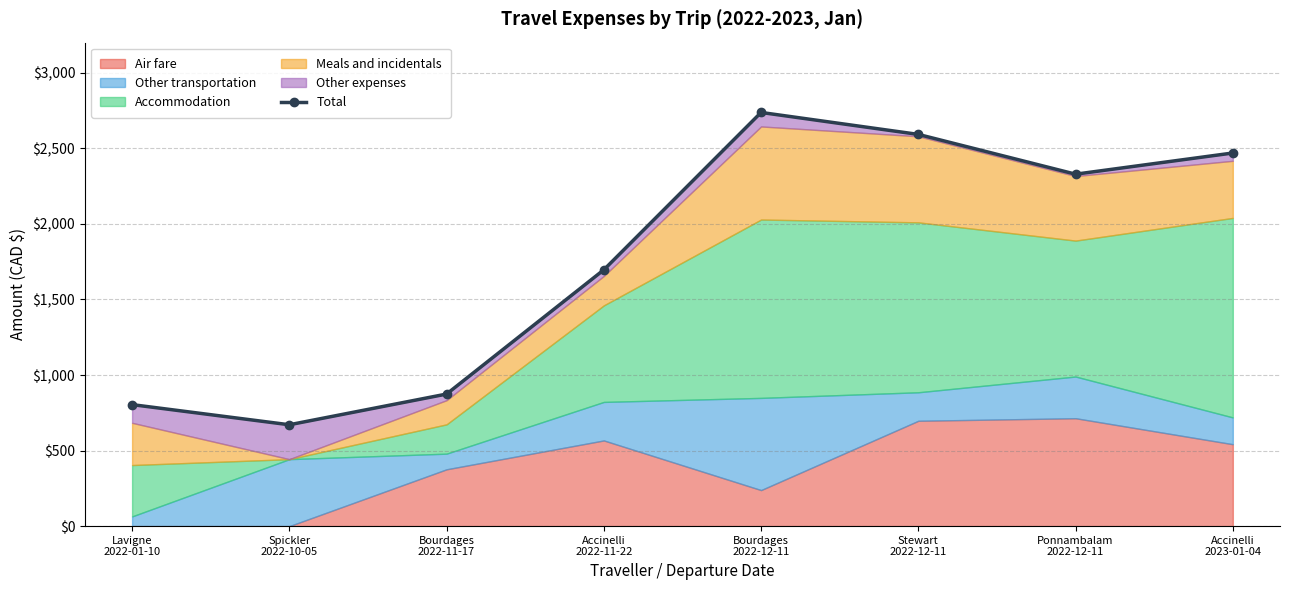

At which label is the value closest to 1704?

Accinelli
2022-11-22